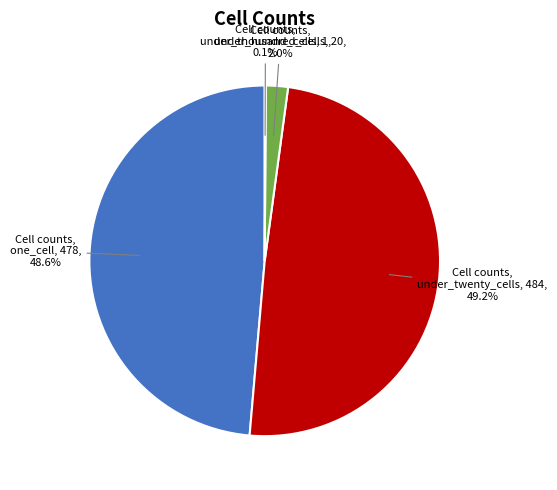

Is it true that one_cell is 57% of the pie?

False